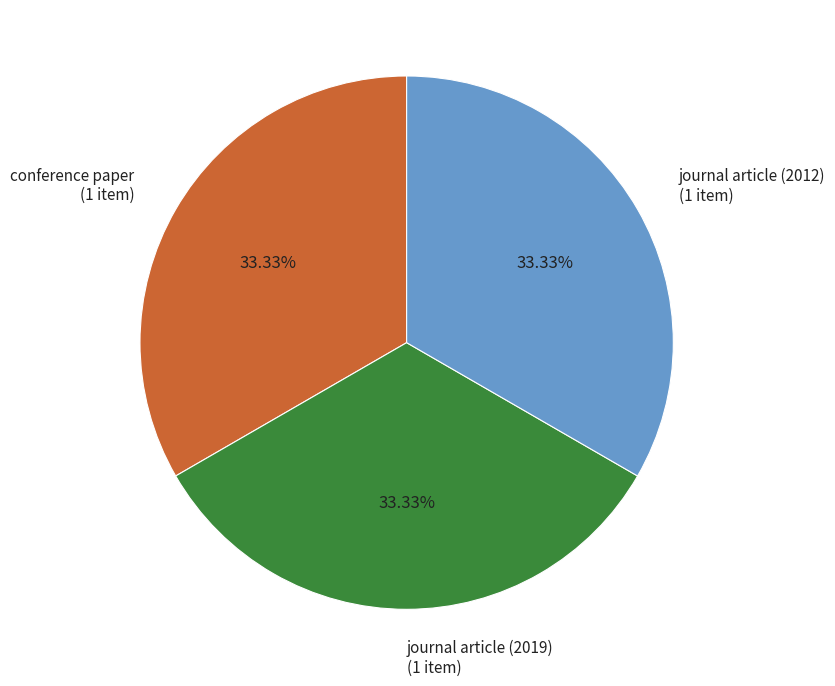

Is there any slice that represents more than half of the pie?

No